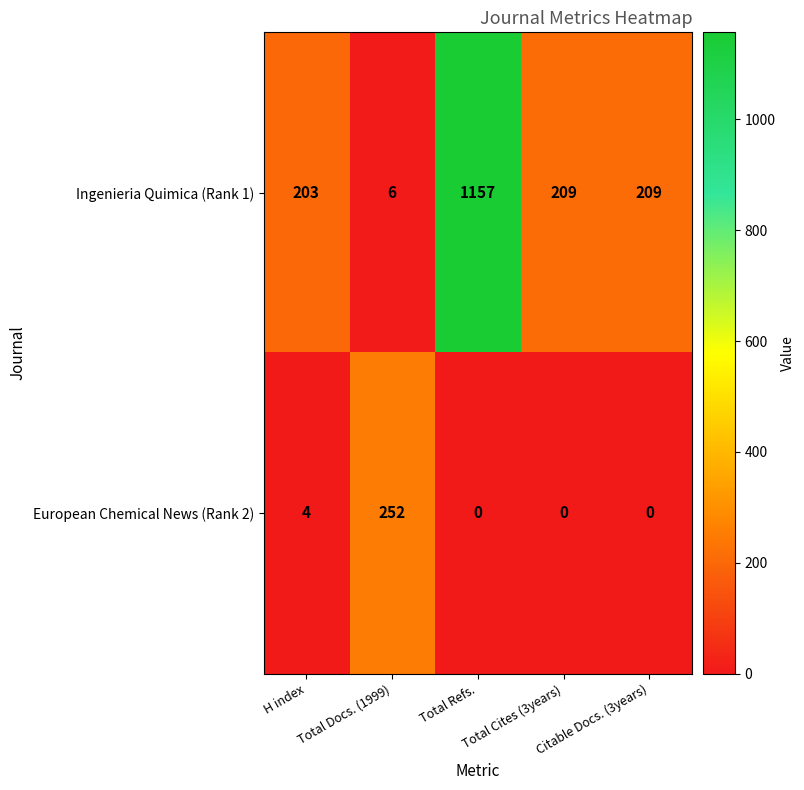

What is the minimum value for Ingenieria Quimica (Rank 1)?

6